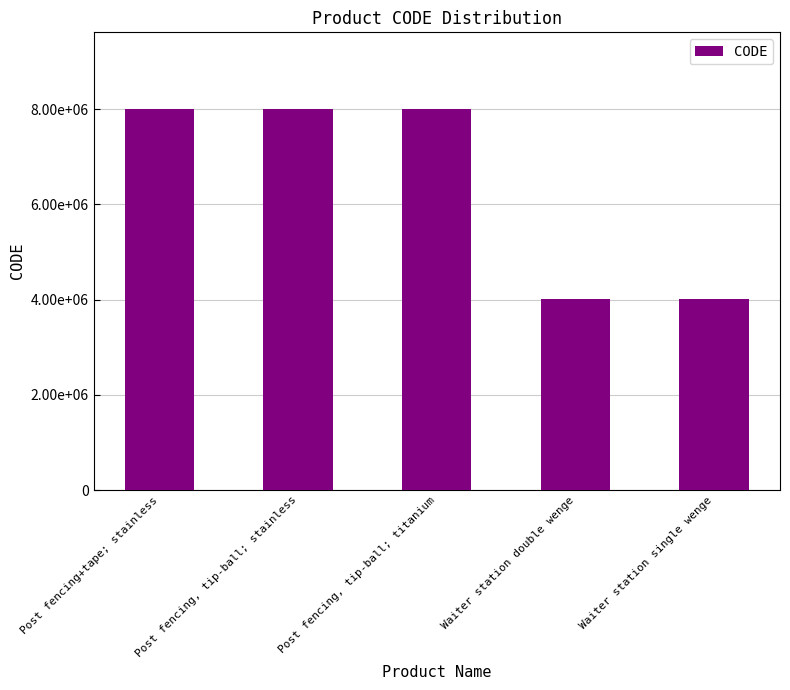

Does the chart contain any negative values?

No